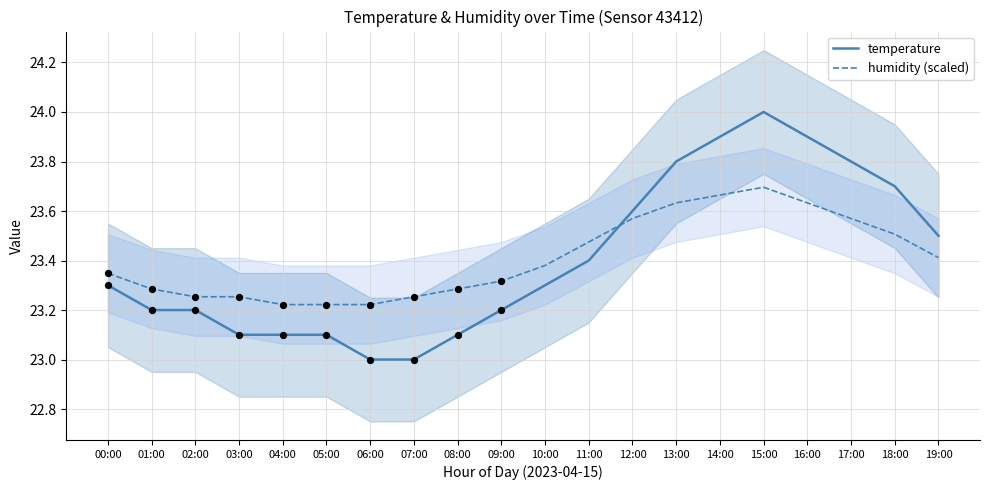

What are all the series names shown in the legend?

temperature, humidity (scaled)